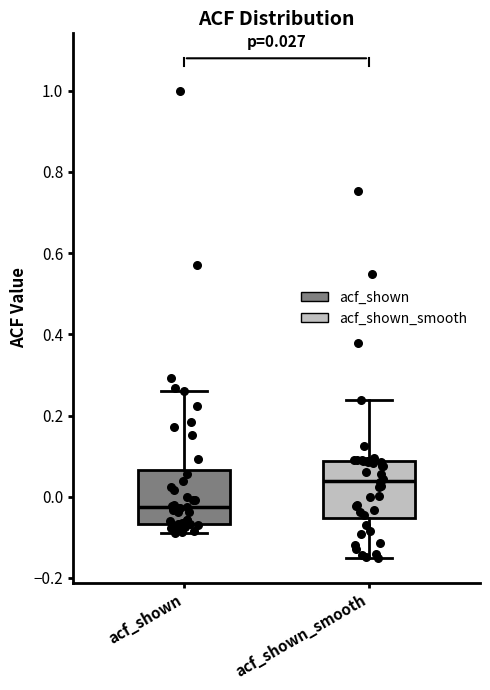

Which box's median line is the highest?

acf_shown_smooth